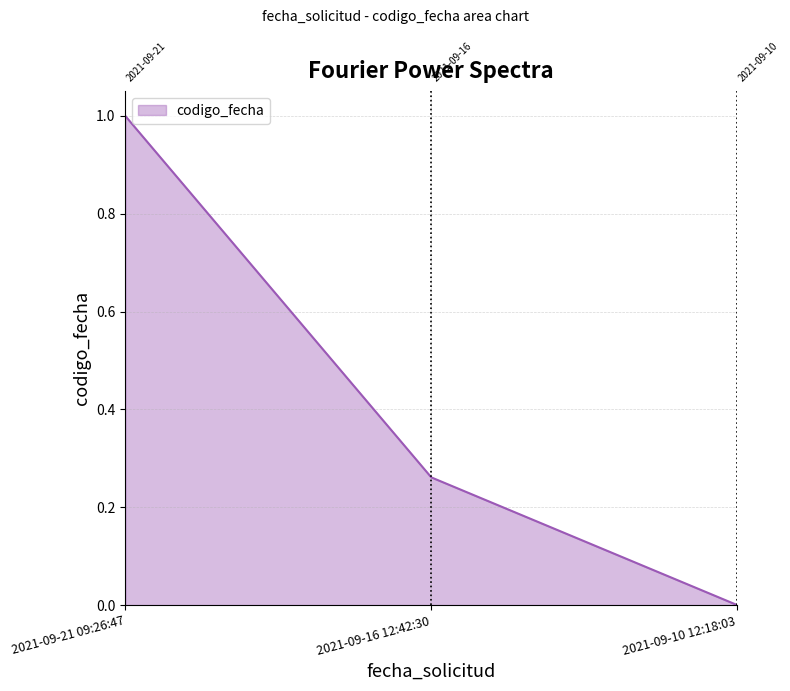

What is the greatest value displayed?

1.0